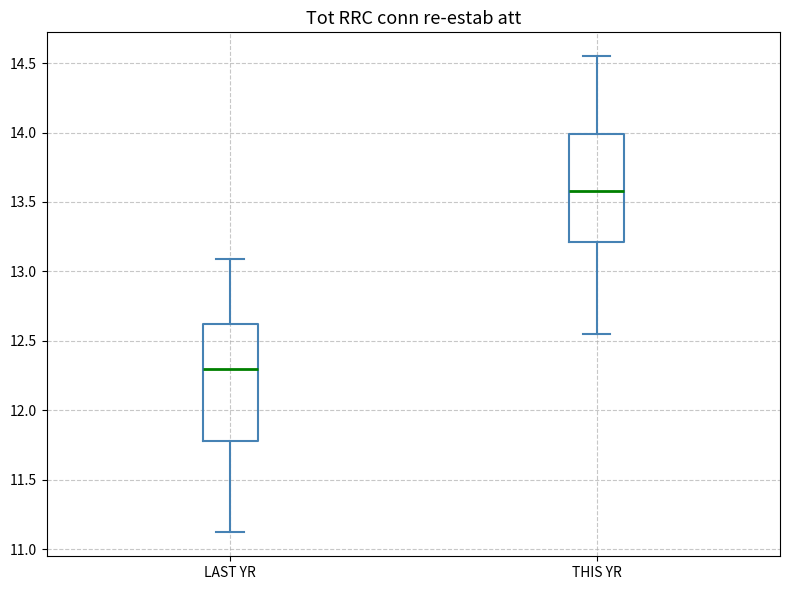

Reading left to right, transcribe this box plot: for each box, give where its median line is, the range the box spans, and where its two whiskers end, as read against the y-axis. The values are not printed on the chart, so give them approximately, as read against the axis.

LAST YR: median 12.30, box 11.80 to 12.60, whiskers 11.10 to 13.10
THIS YR: median 13.60, box 13.20 to 14.00, whiskers 12.55 to 14.55